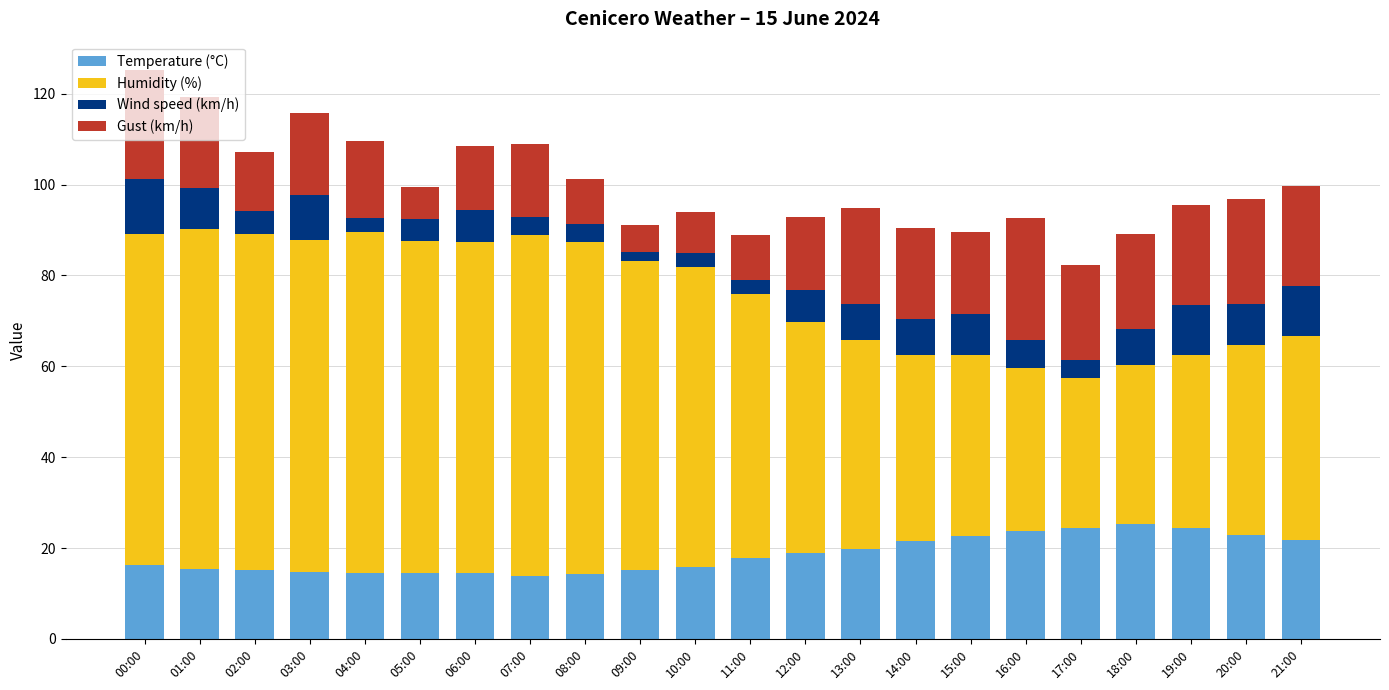

What is the minimum value for Temperature (°C)?

13.9